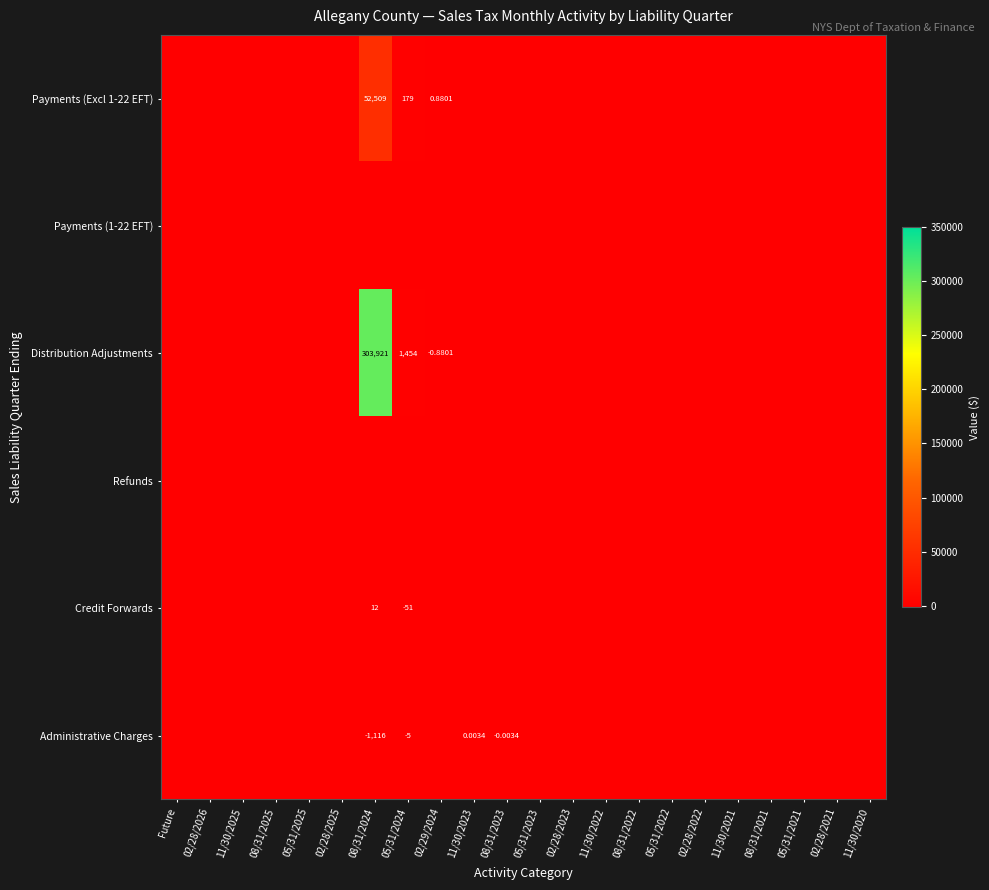

At which category is the sum across all series the highest?

08/31/2024